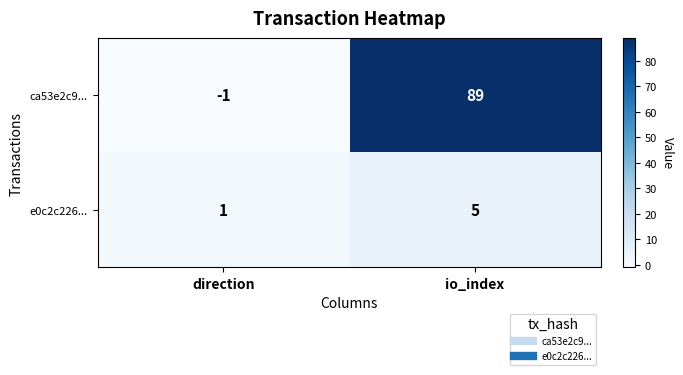

The e0c2c226... series shows 5 at io_index. True or false?

True